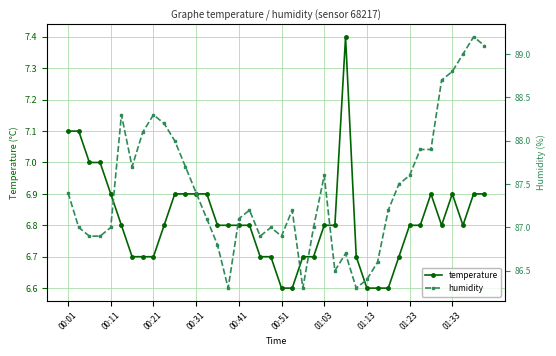

What value does the temperature series have at 22?

6.7